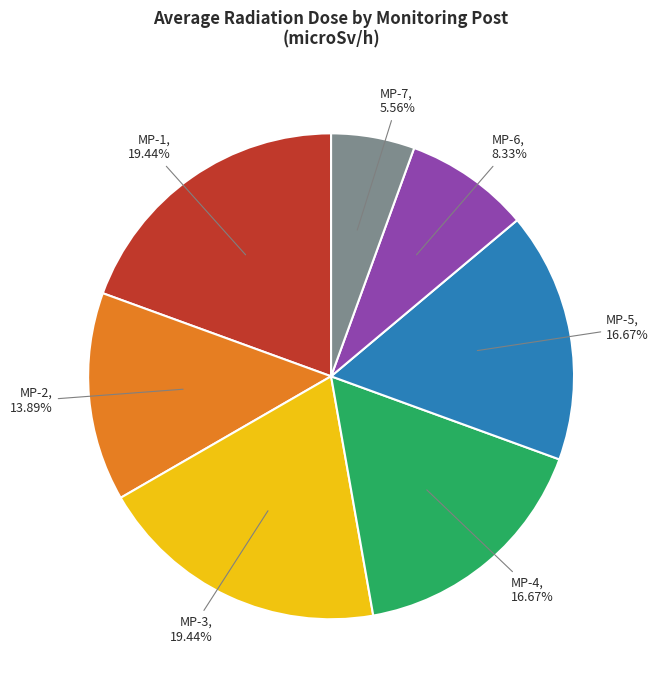

Is there a majority slice in this chart?

No